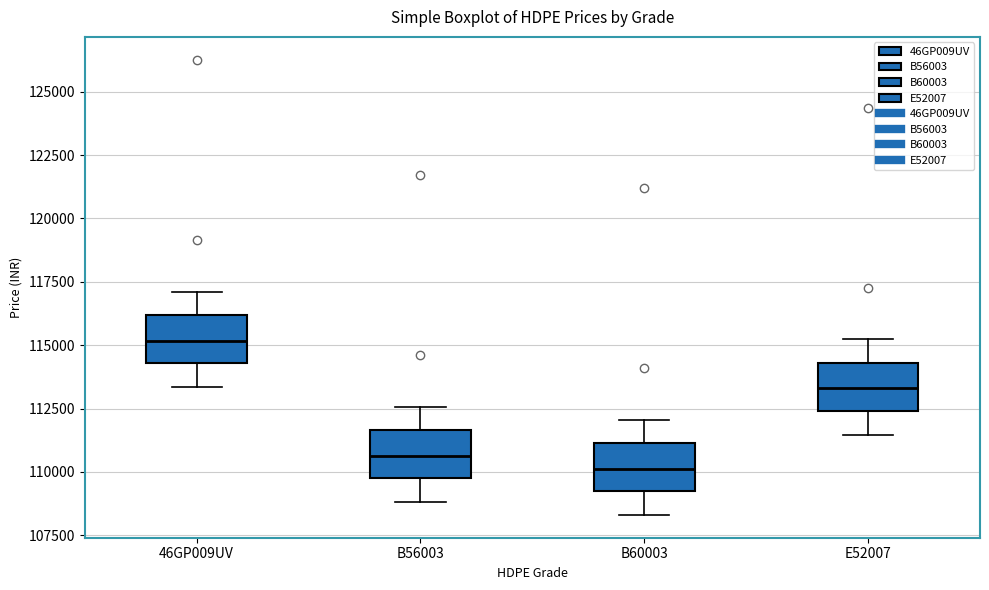

Which box's median line is the lowest?

B60003